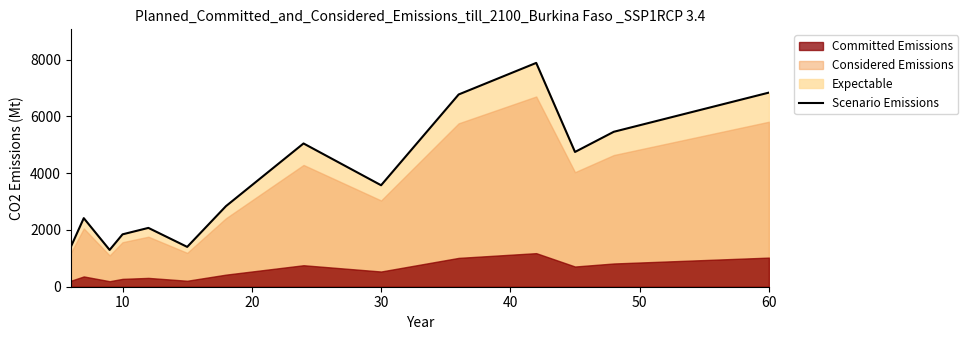

What is the sum of all values?

53582.3